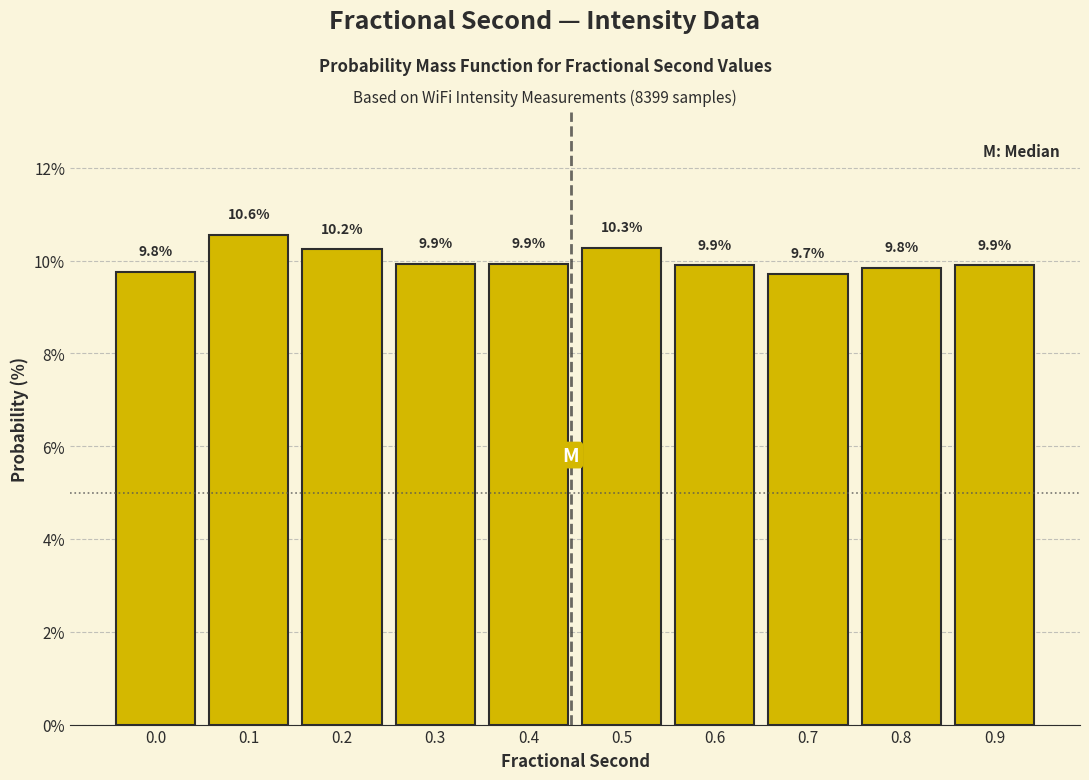

Reading left to right, what are all the values shown in this chart?

9.8	10.6	10.2	9.9	9.9	10.3	9.9	9.7	9.8	9.9